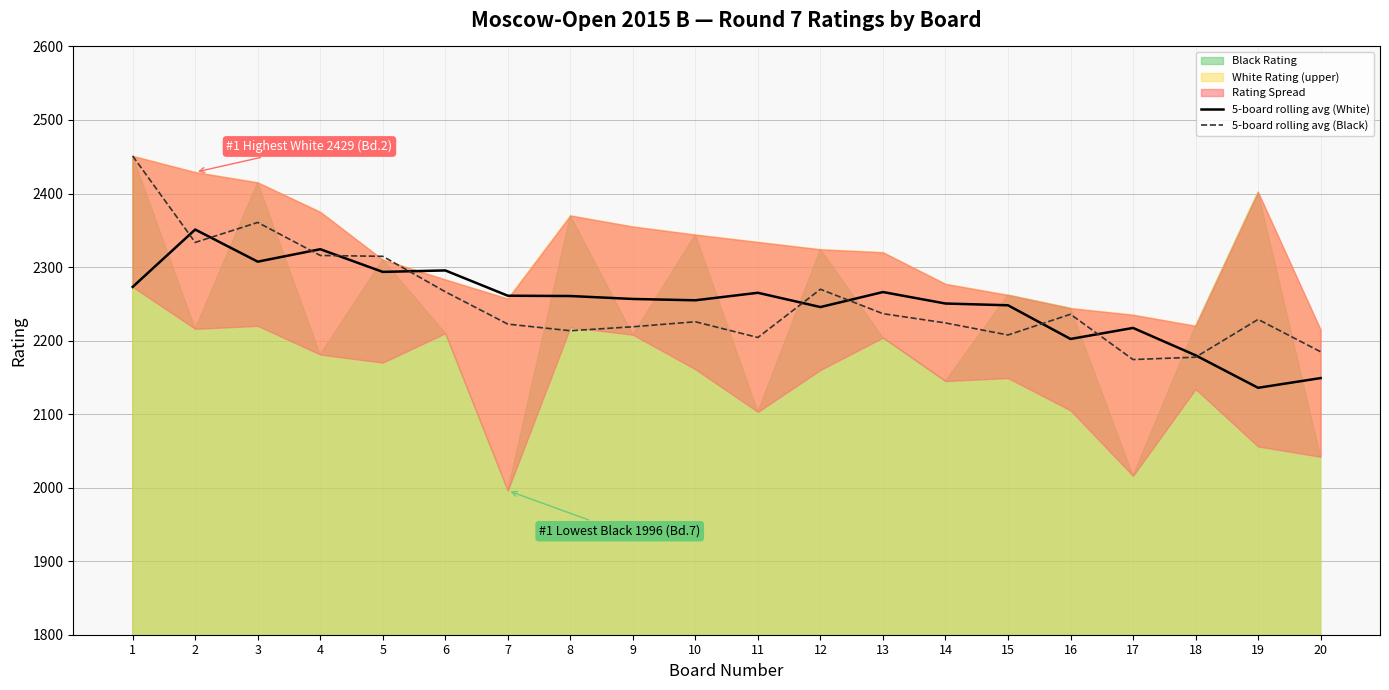

True or false: 5-board rolling avg (Black) and 5-board rolling avg (White) intersect in this chart.

True